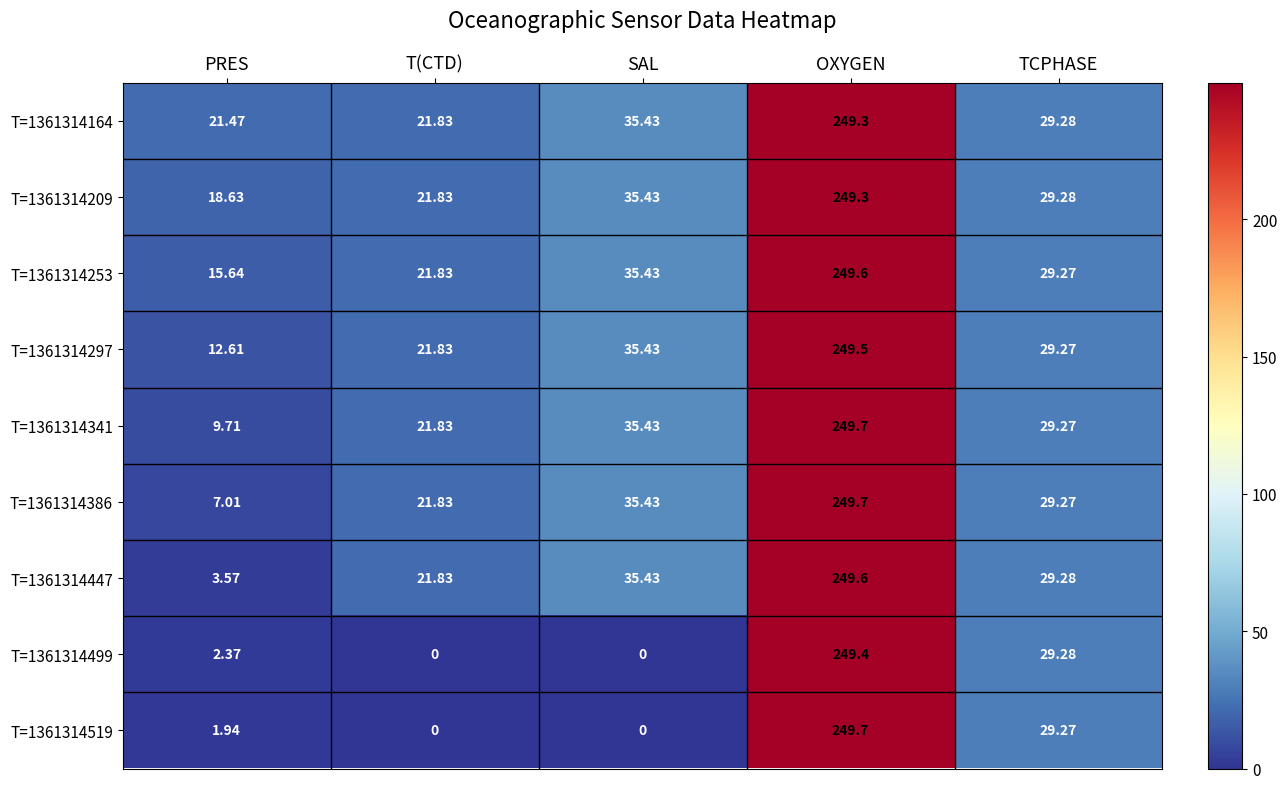

At which category does the chart reach its peak across all series?

OXYGEN